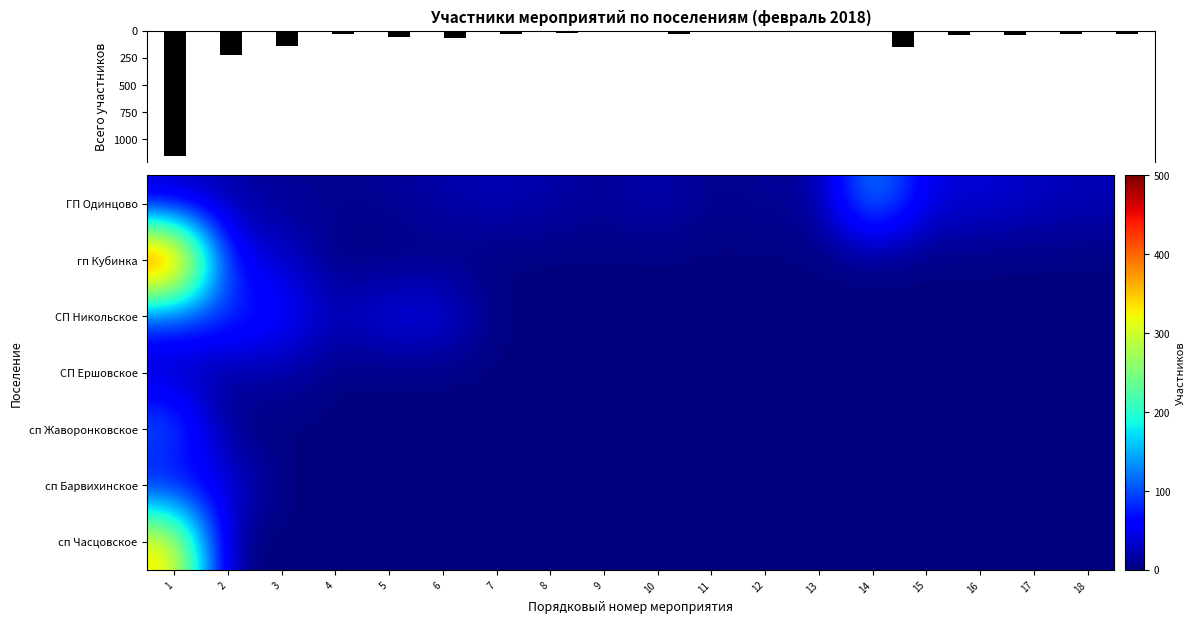

Which series has the largest total across all categories?

гп Кубинка